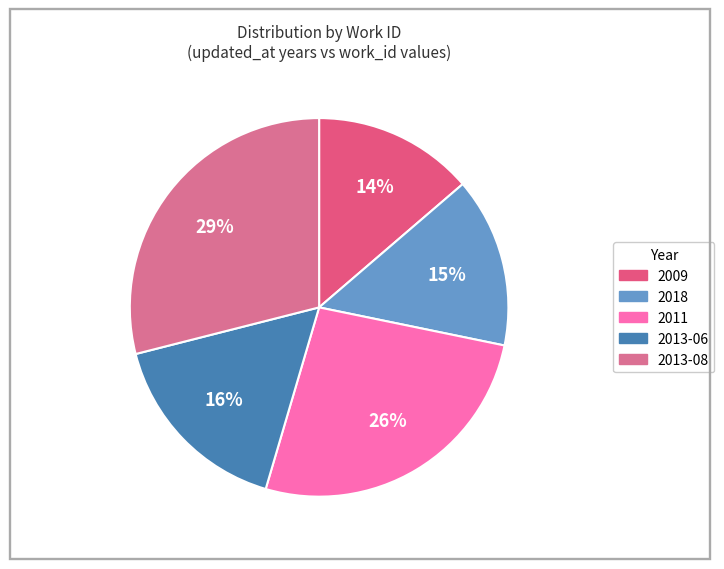

To the nearest percent, what is the average slice percentage?

20%